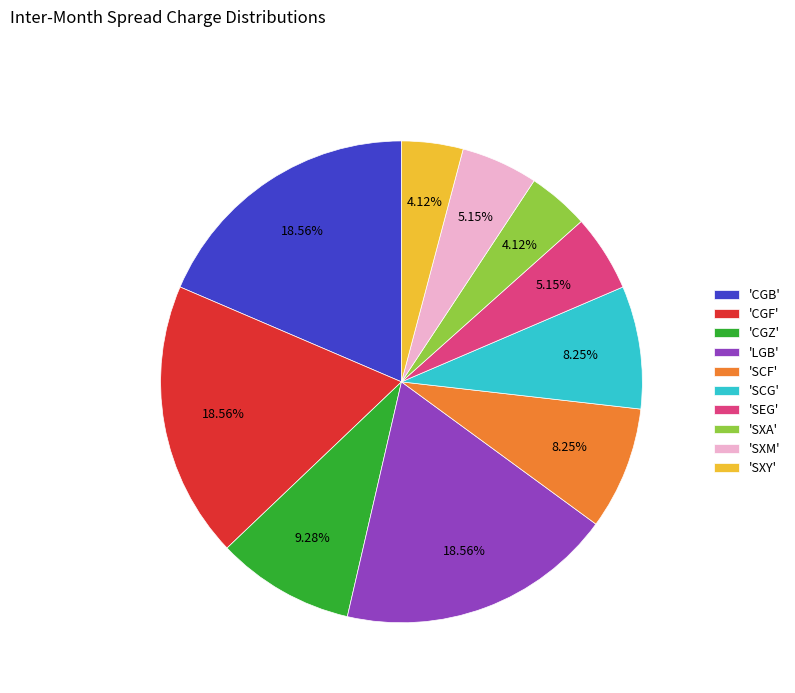

Is 'SCF' the majority of the pie?

No